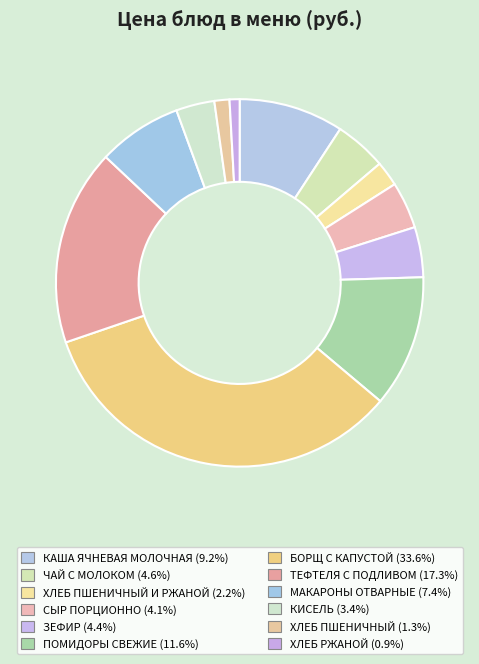

To the nearest percent, what is the average slice percentage?

8%